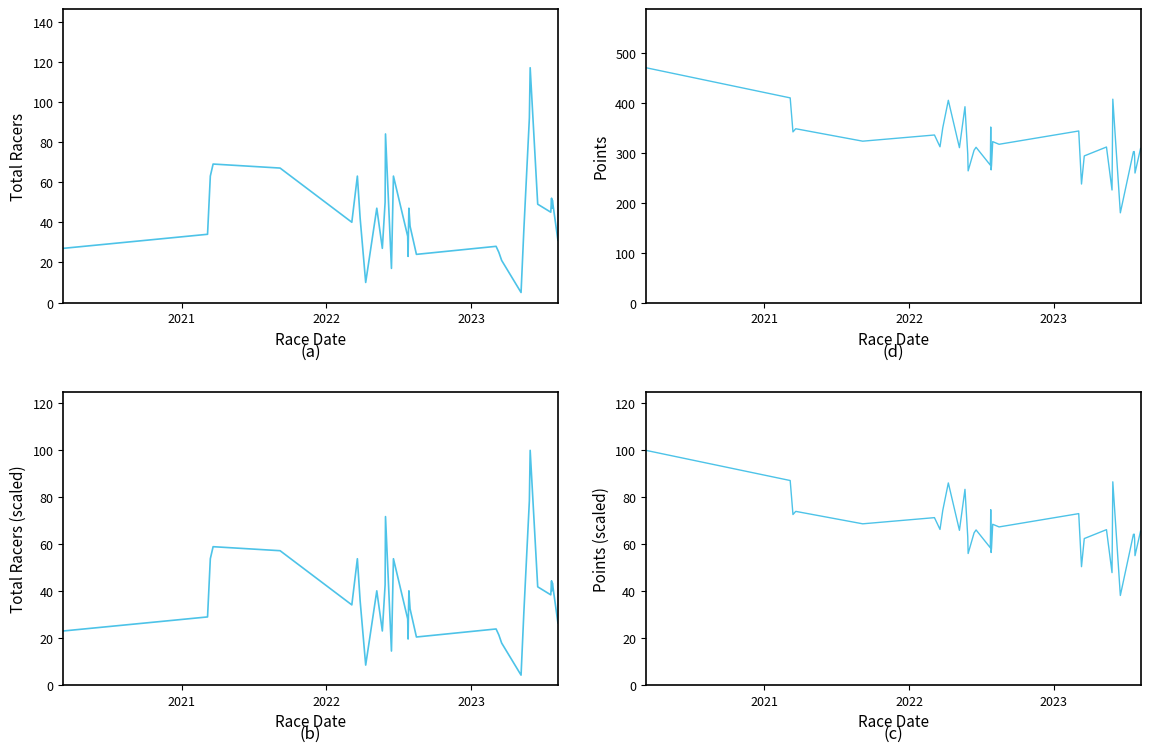

How many data points are above 42?

16